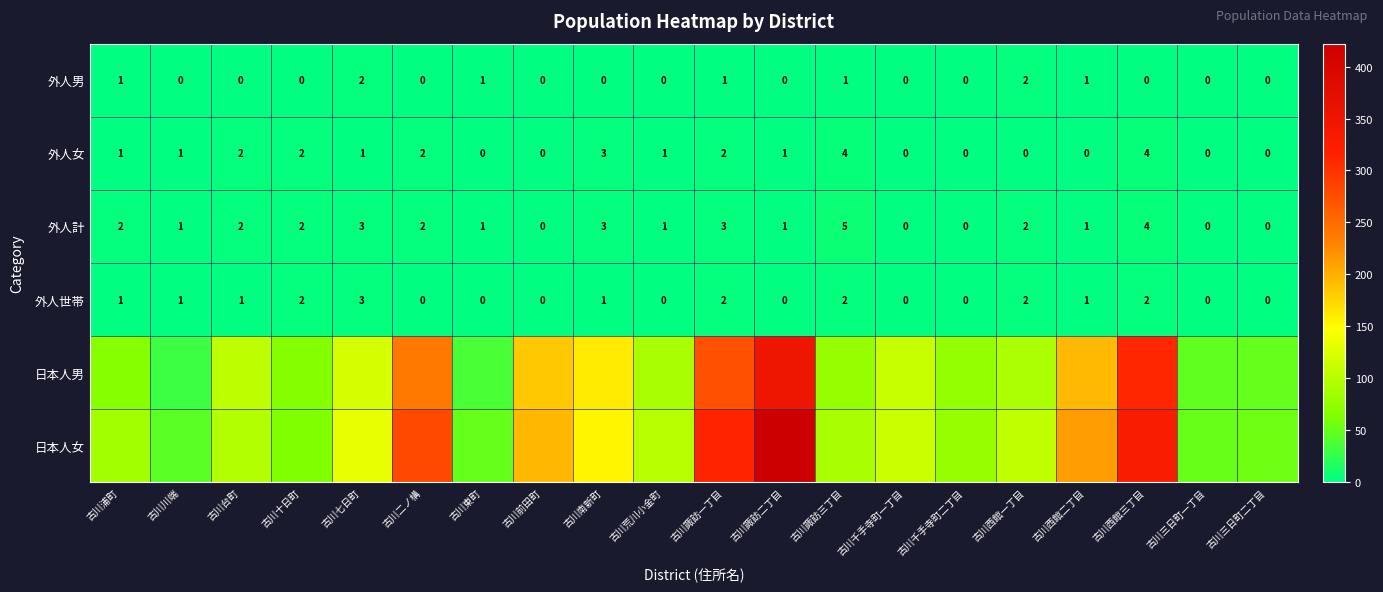

Is it true that 外人女 equals 0 at 古川千手寺町一丁目?

True